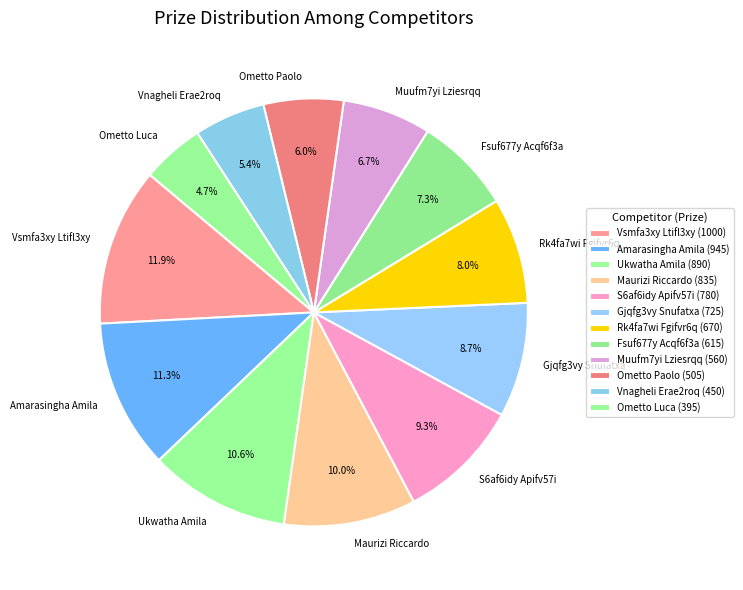

To the nearest percent, what portion does Fsuf677y Acqf6f3a represent?

7%